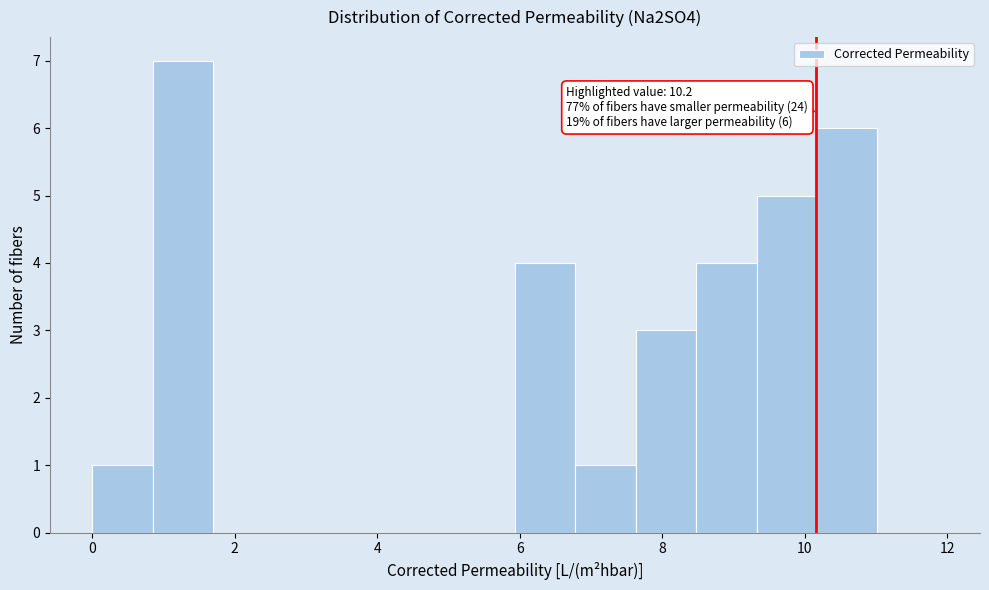

Over which range of the x-axis is the bar tallest?

0.8 to 1.6